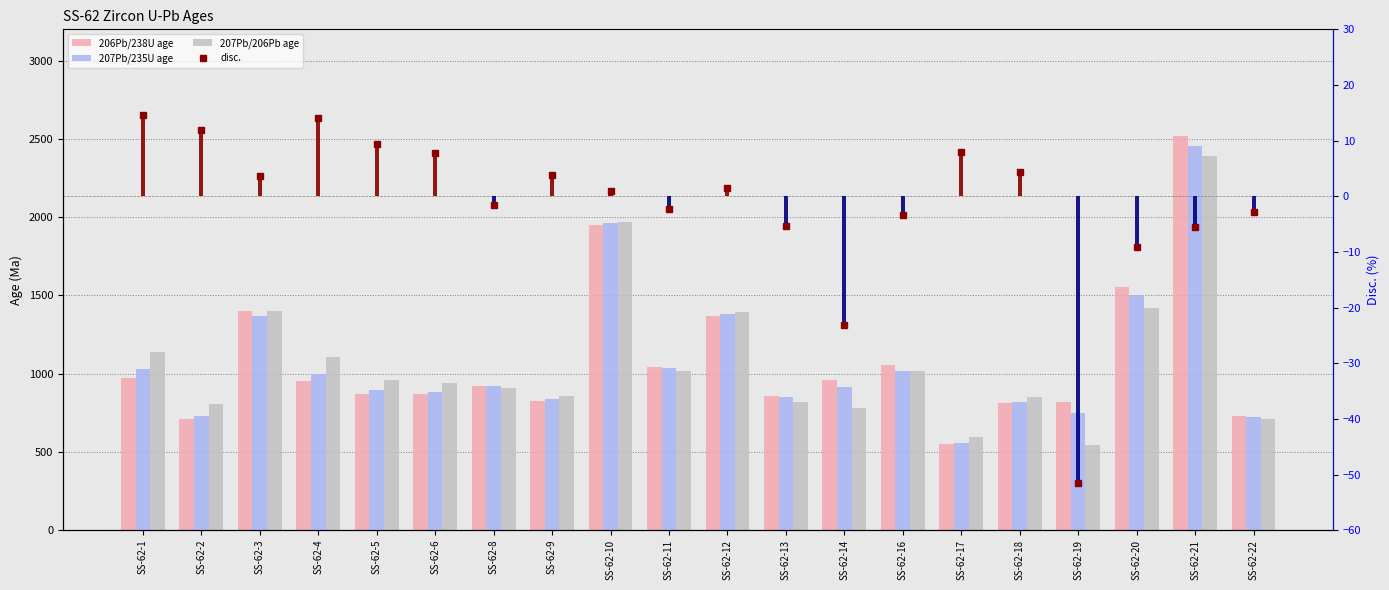

Reading left to right, transcribe all the data shown in this chart.

206Pb/238U age: 975.0	710.0	1402.0	950.0	870.0	867.0	924.0	827.0	1951.0	1041.0	1371.0	859.0	961.0	1053.0	548.0	811.0	820.0	1551.0	2520.0	728.0
207Pb/235U age: 1031.0	727.0	1371.0	996.0	898.0	883.0	921.0	836.0	1961.0	1035.0	1382.0	848.0	912.0	1015.0	558.0	819.0	746.0	1502.0	2453.0	723.0
207Pb/206Pb age: 1141.0	806.0	1402.0	1105.0	961.0	940.0	910.0	860.0	1968.0	1018.0	1391.0	816.0	780.0	1018.0	595.0	848.0	541.0	1421.0	2388.0	708.0
disc.: 14.6	11.9	3.7	14.0	9.5	7.8	-1.5	3.8	0.9	-2.3	1.4	-5.3	-23.2	-3.4	7.9	4.4	-51.6	-9.2	-5.5	-2.8